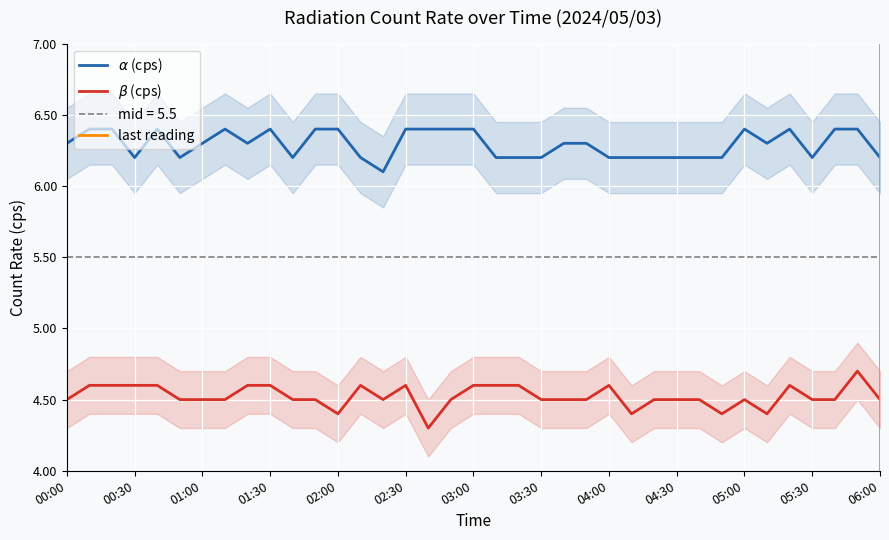

How many alpha_cps values are between 6 and 7?

37